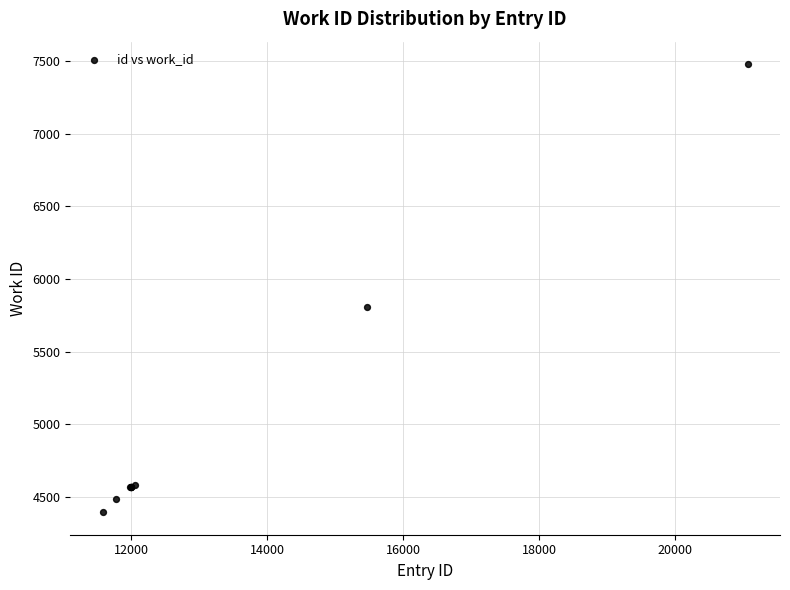

What Y value in the scatter plot is closest to 5937?

5805